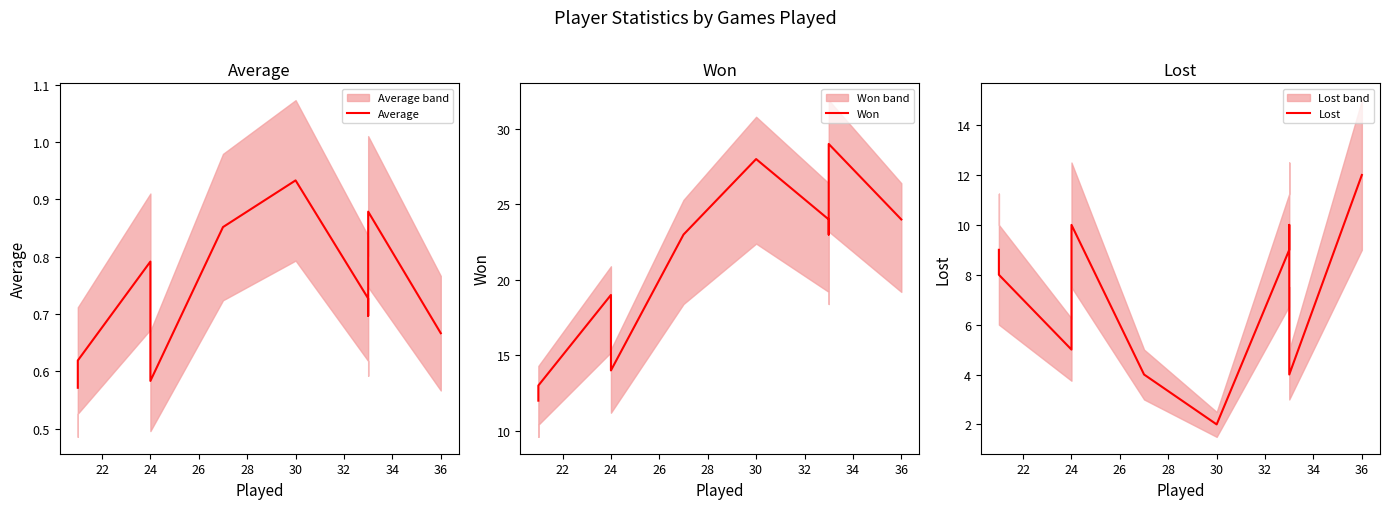

Reading left to right, transcribe all the data shown in this chart.

Average: 0.6	0.6	0.8	0.7	0.6	0.6	0.9	0.9	0.7	0.7	0.9	0.7
Won: 12.0	13.0	19.0	17.0	14.0	14.0	23.0	28.0	24.0	23.0	29.0	24.0
Lost: 9.0	8.0	5.0	7.0	10.0	10.0	4.0	2.0	9.0	10.0	4.0	12.0